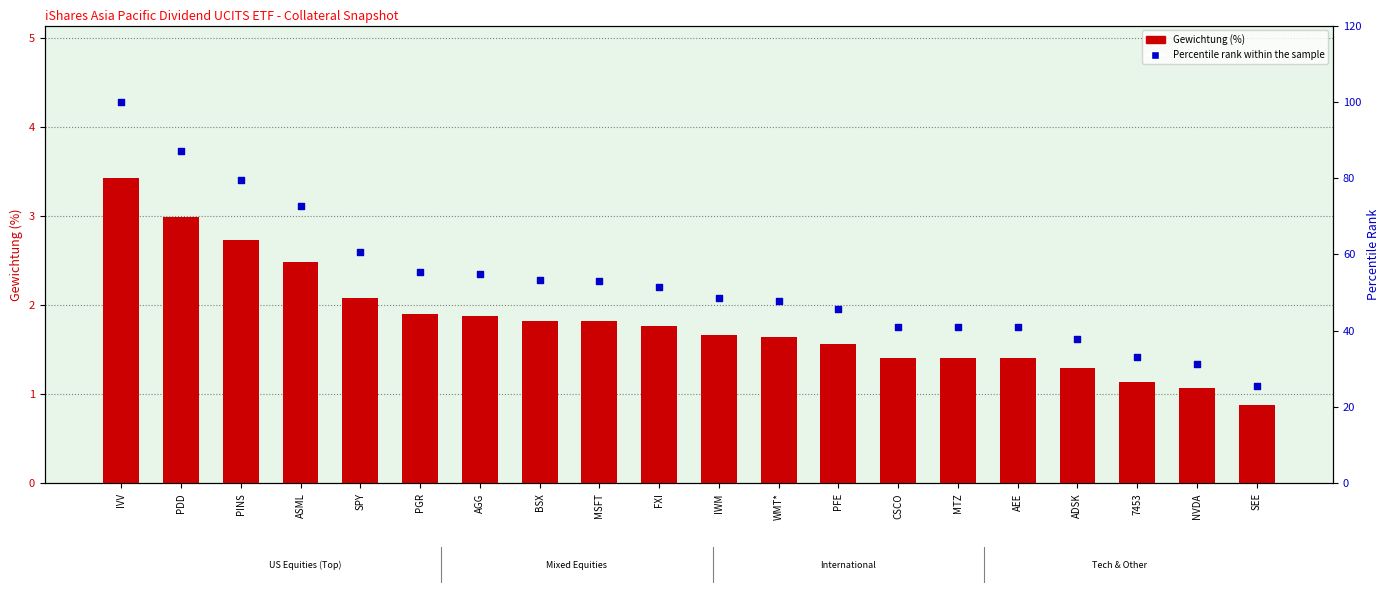

Which series reaches the maximum Y coordinate?

Percentile rank within the sample